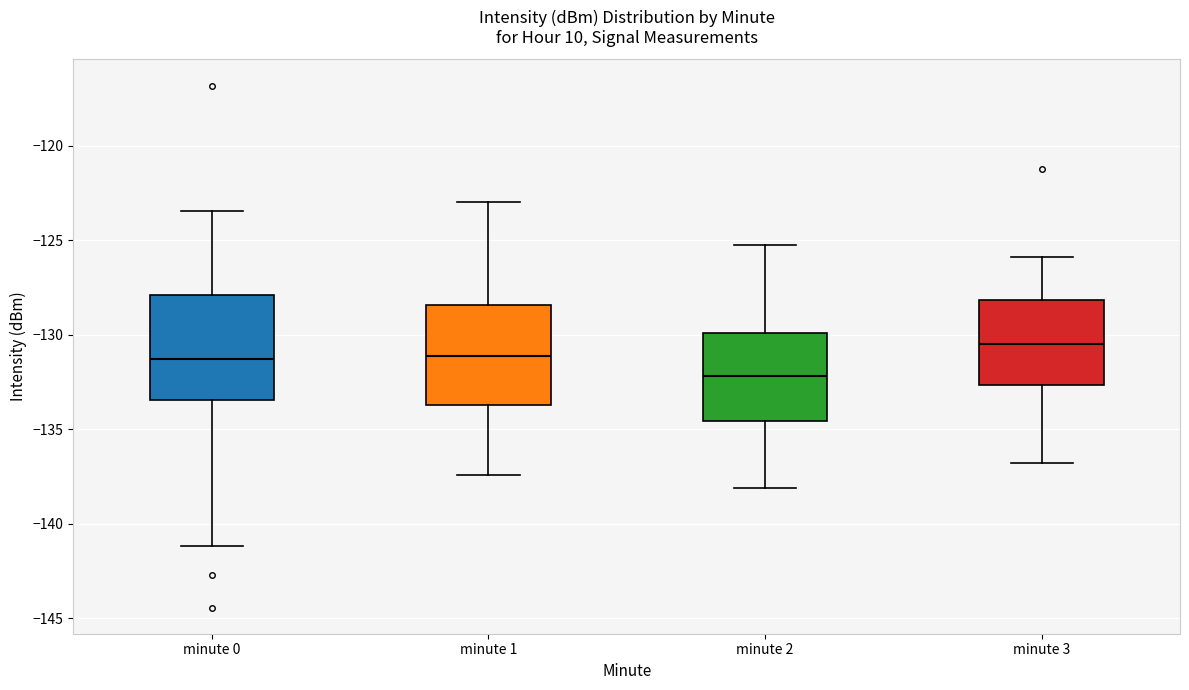

Reading left to right, transcribe this box plot: for each box, give where its median line is, the range the box spans, and where its two whiskers end, as read against the y-axis. The values are not printed on the chart, so give them approximately, as read against the axis.

minute 0: median -131.5, box -133.5 to -128.0, whiskers -141.0 to -123.5
minute 1: median -131.0, box -133.5 to -128.5, whiskers -137.5 to -123.0
minute 2: median -132.0, box -134.5 to -130.0, whiskers -138.0 to -125.0
minute 3: median -130.5, box -132.5 to -128.0, whiskers -137.0 to -126.0